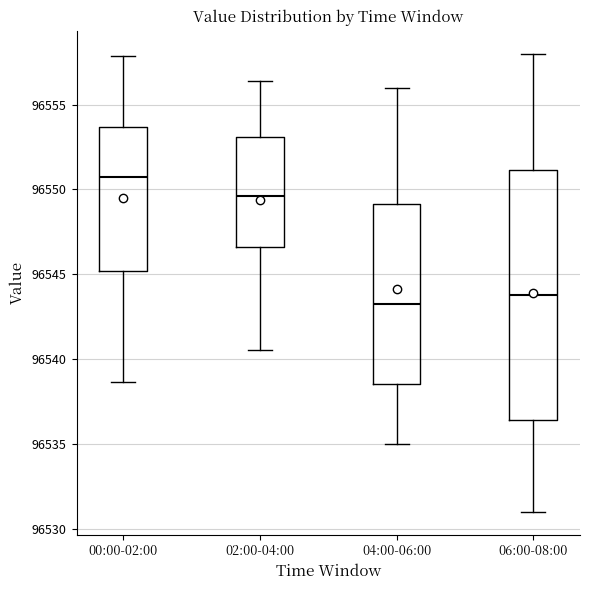

Where is the upper edge of the box for 06:00-08:00 on the y-axis? The values are not printed on the chart, so give them approximately, as read against the axis.

96551.0